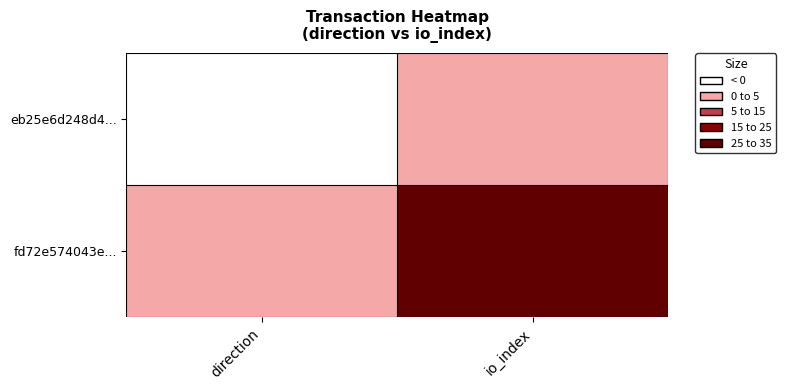

Which has a higher value, io_index or direction?

io_index